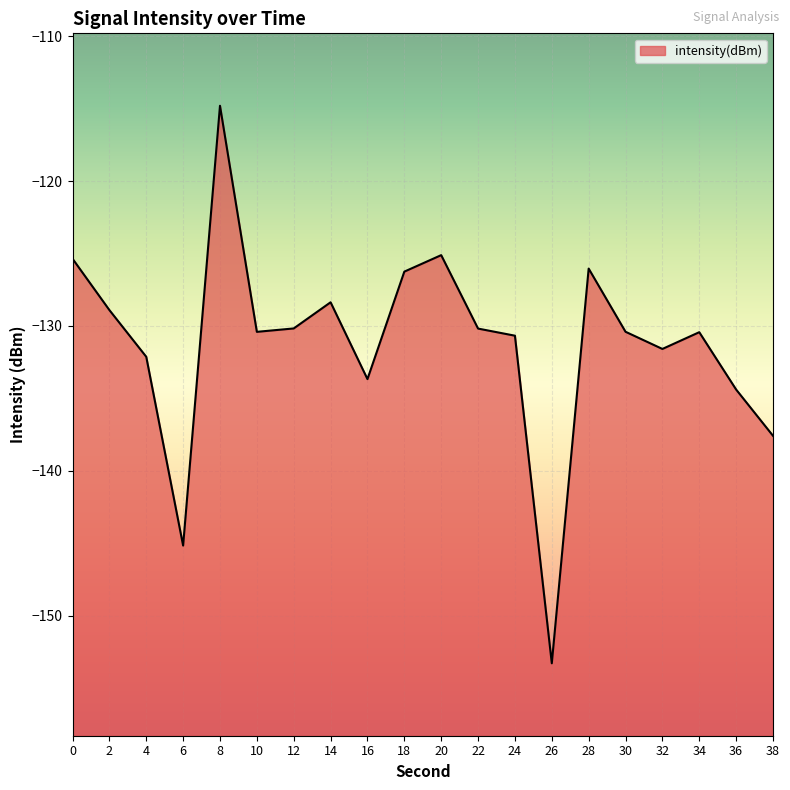

What is the average value?

-131.2